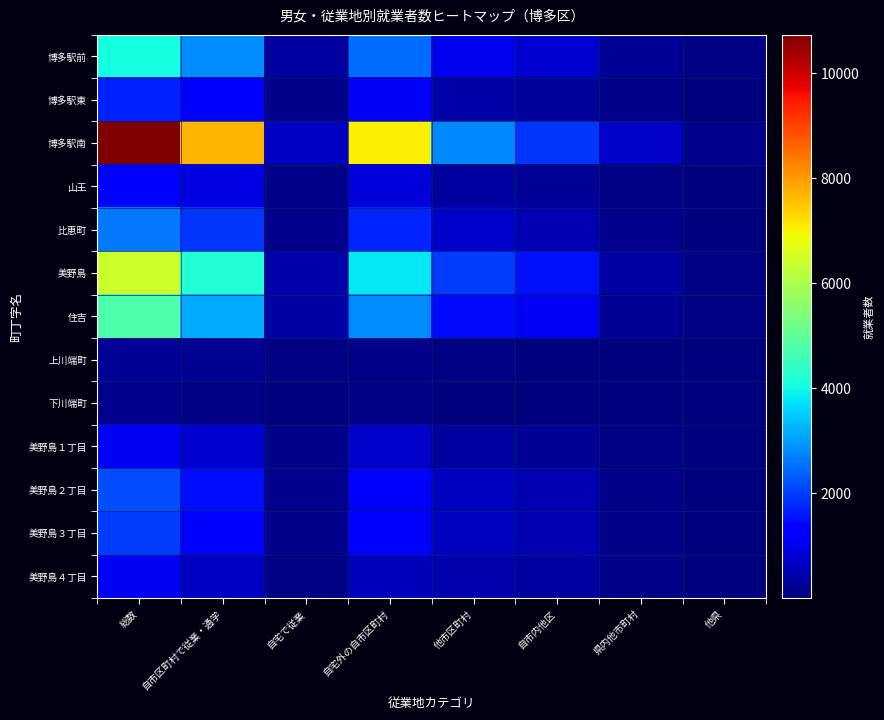

What is the maximum value shown in the chart?

10739